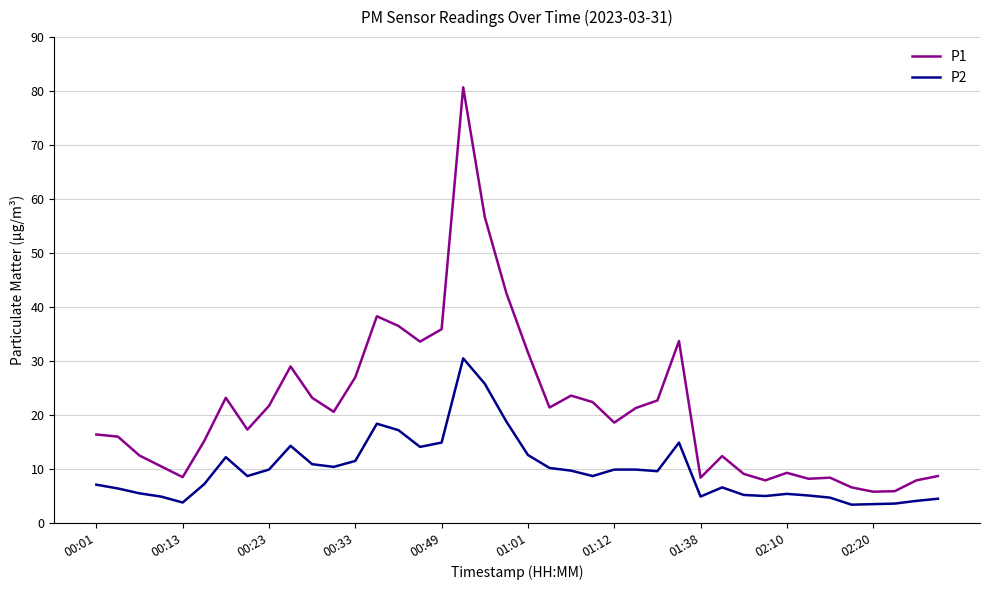

Which series has the widest spread of values?

P1